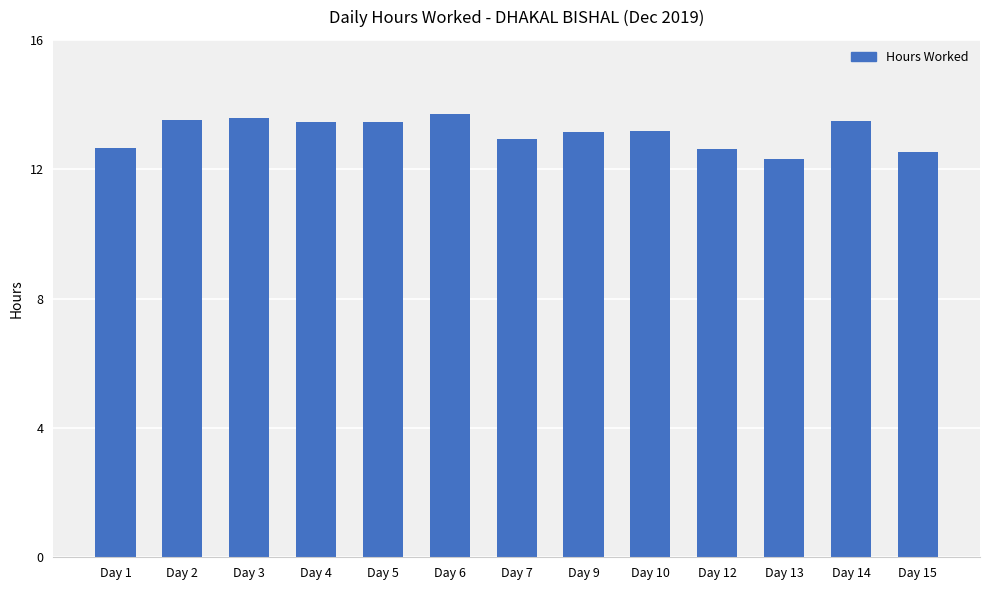

Which label corresponds to the largest value in the chart?

Day 6